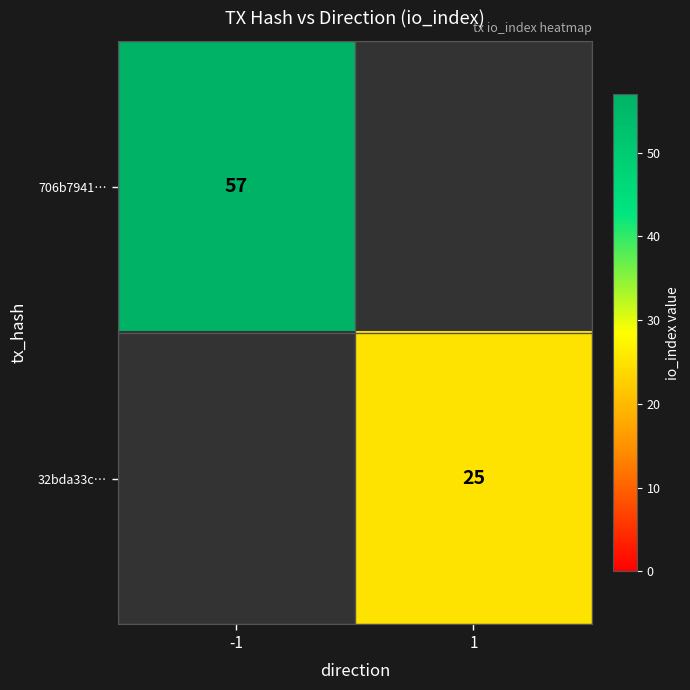

The 32bda33c… series shows 25 at 1. True or false?

True